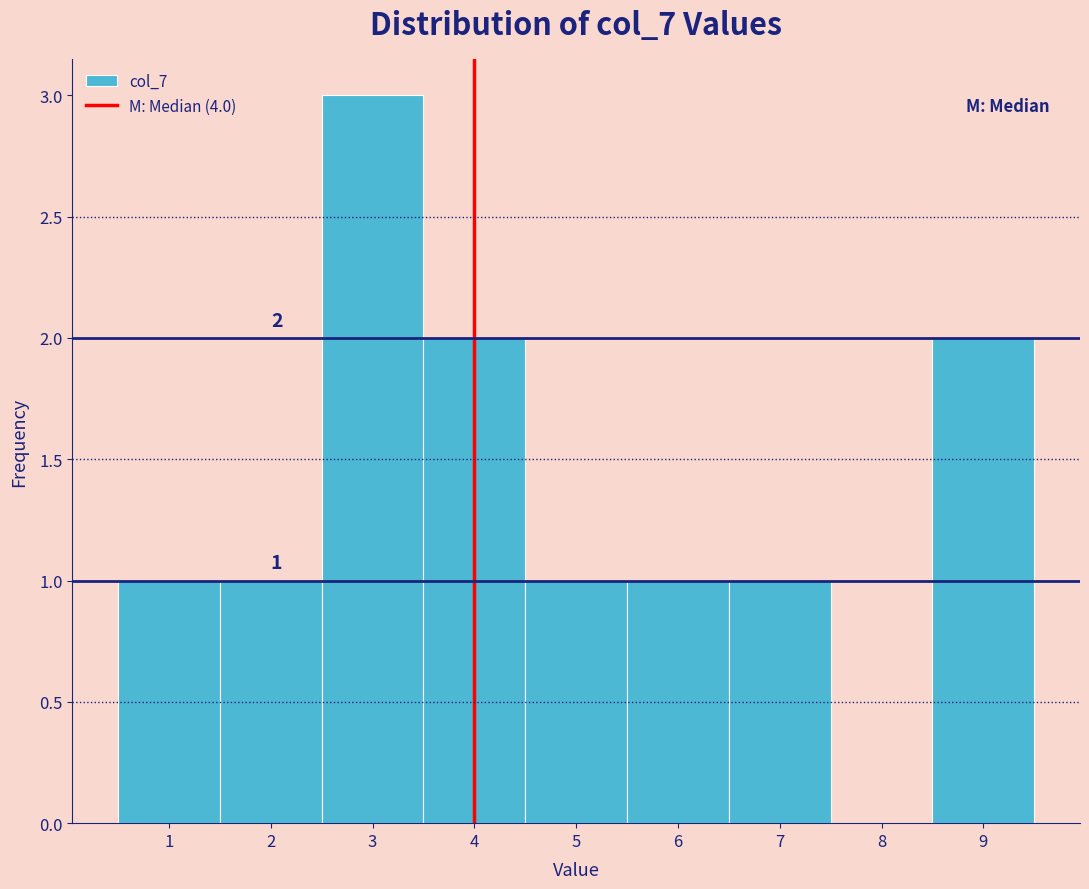

Which range on the x-axis has the tallest bar?

2.5 to 3.5